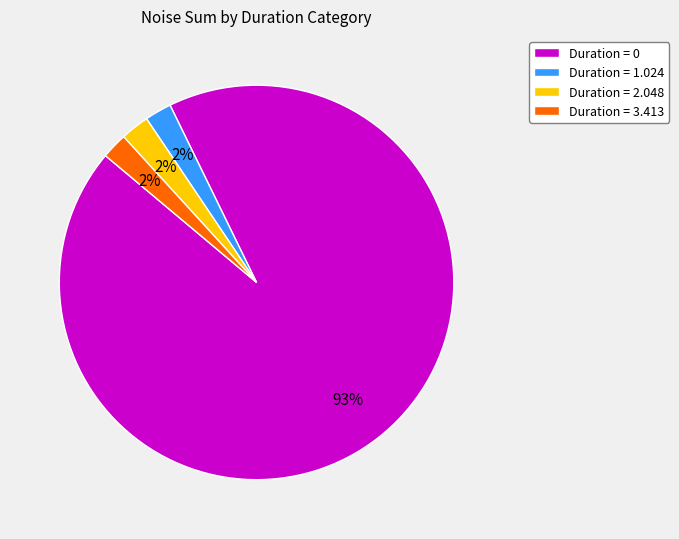

Is the sum of Duration = 2.048 and Duration = 3.413 greater than half?

No